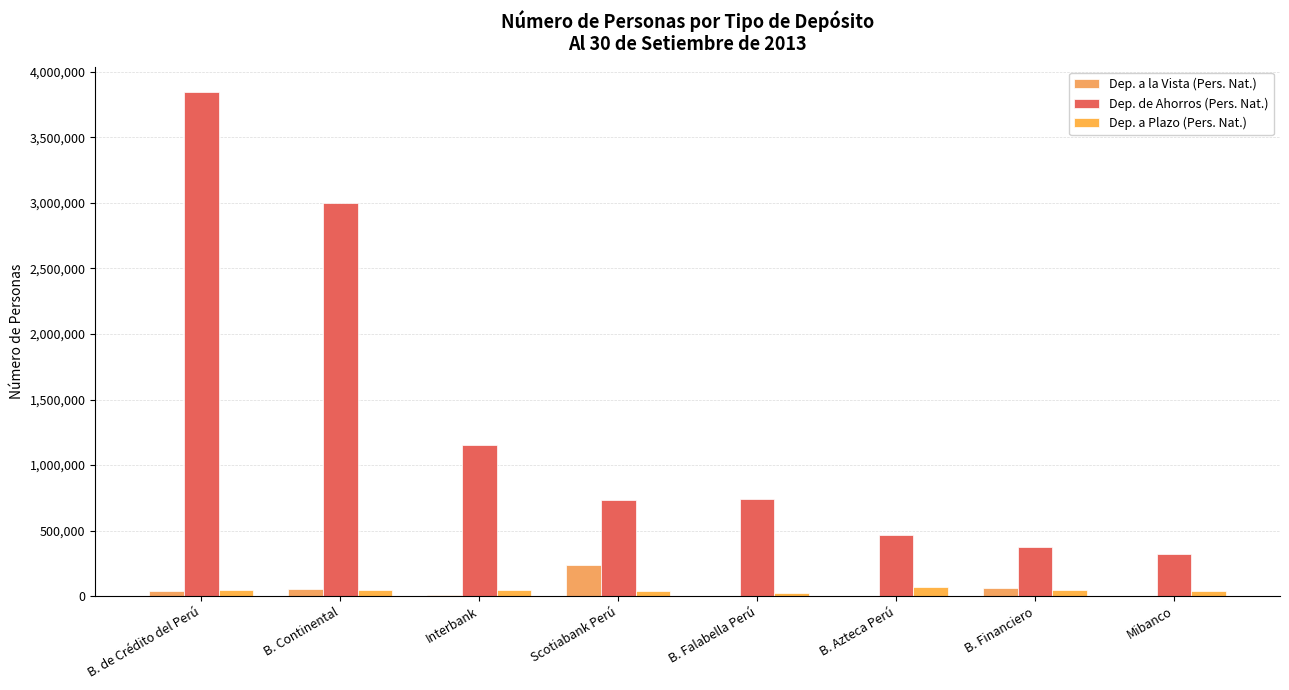

At which category does the chart reach its minimum across all series?

B. Falabella Perú